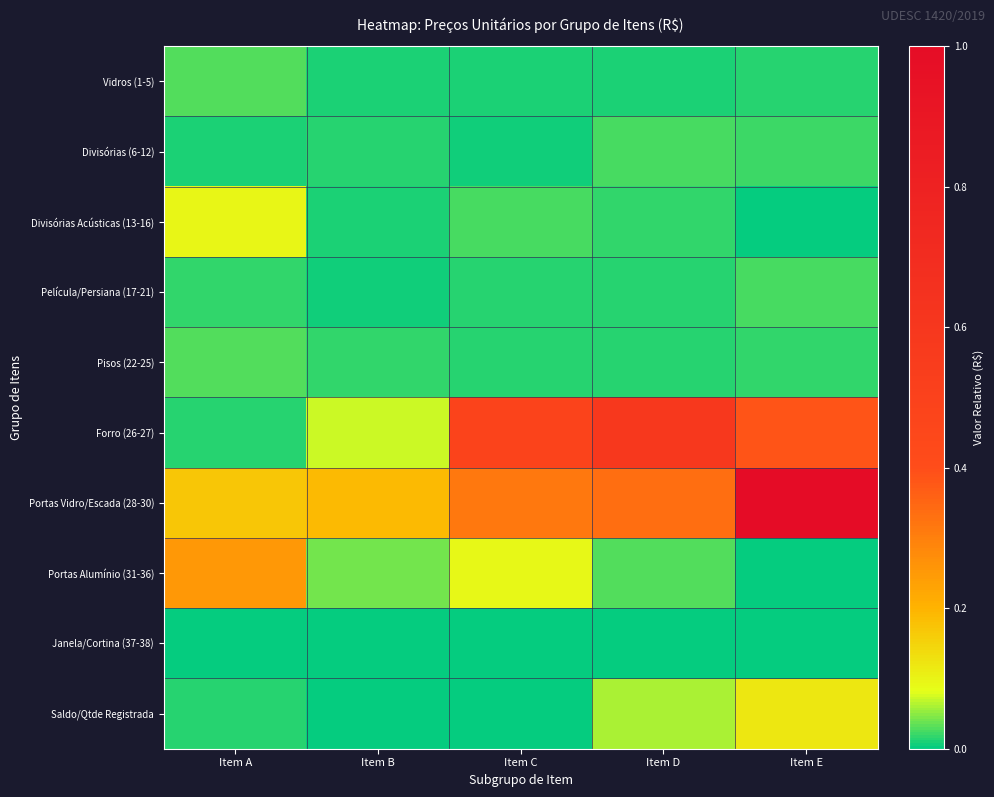

Which series has the largest total across all categories?

Portas Vidro/Escada (28-30)